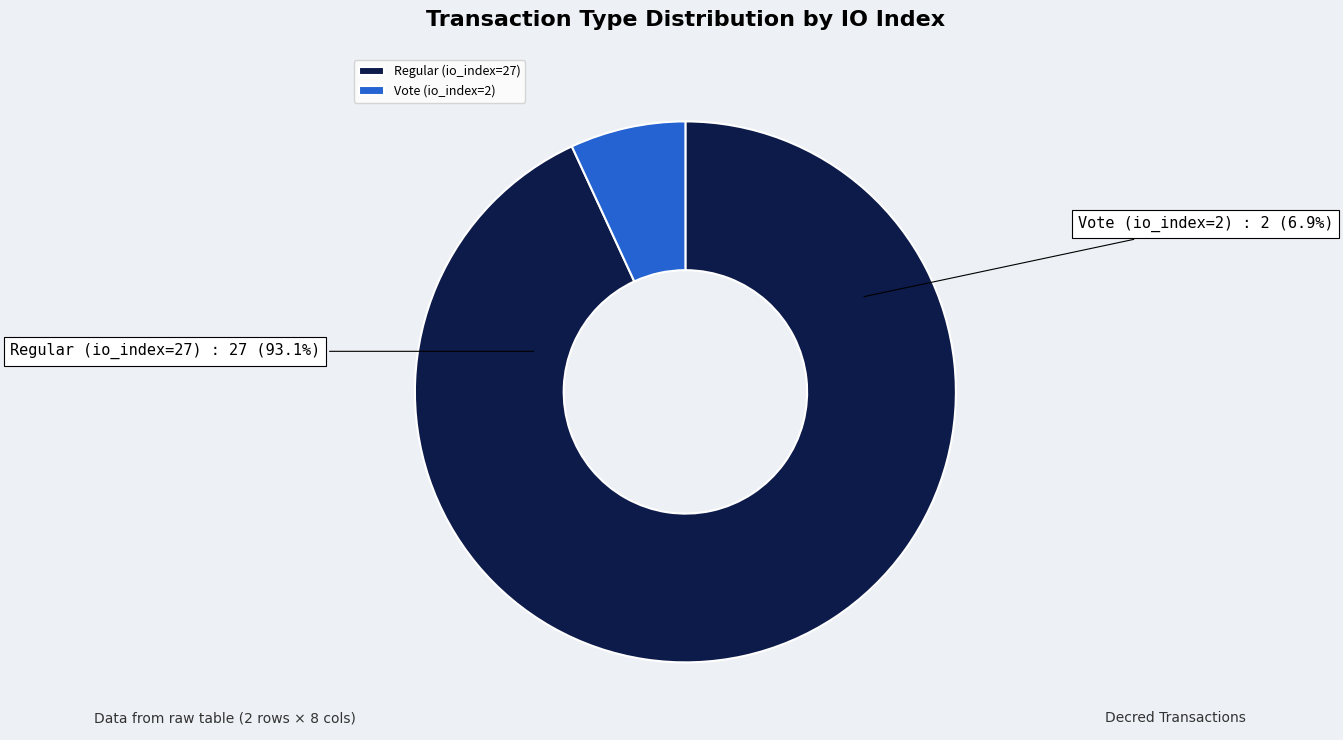

Which slice represents more than half of the pie?

Regular (io_index=27)